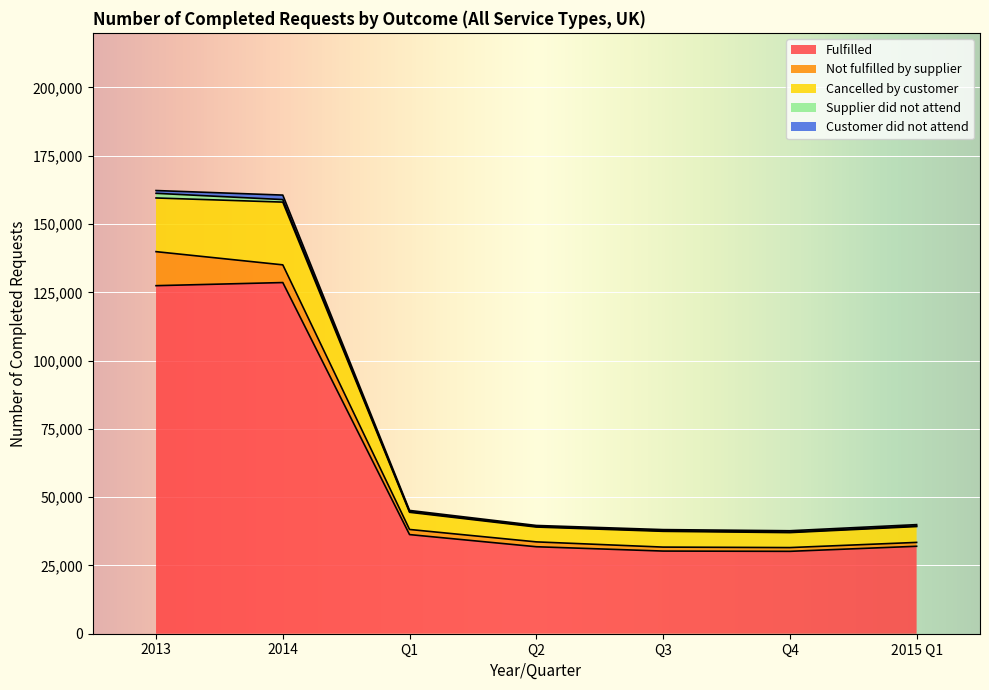

The value of Customer did not attend at Q2 is 355. True or false?

True